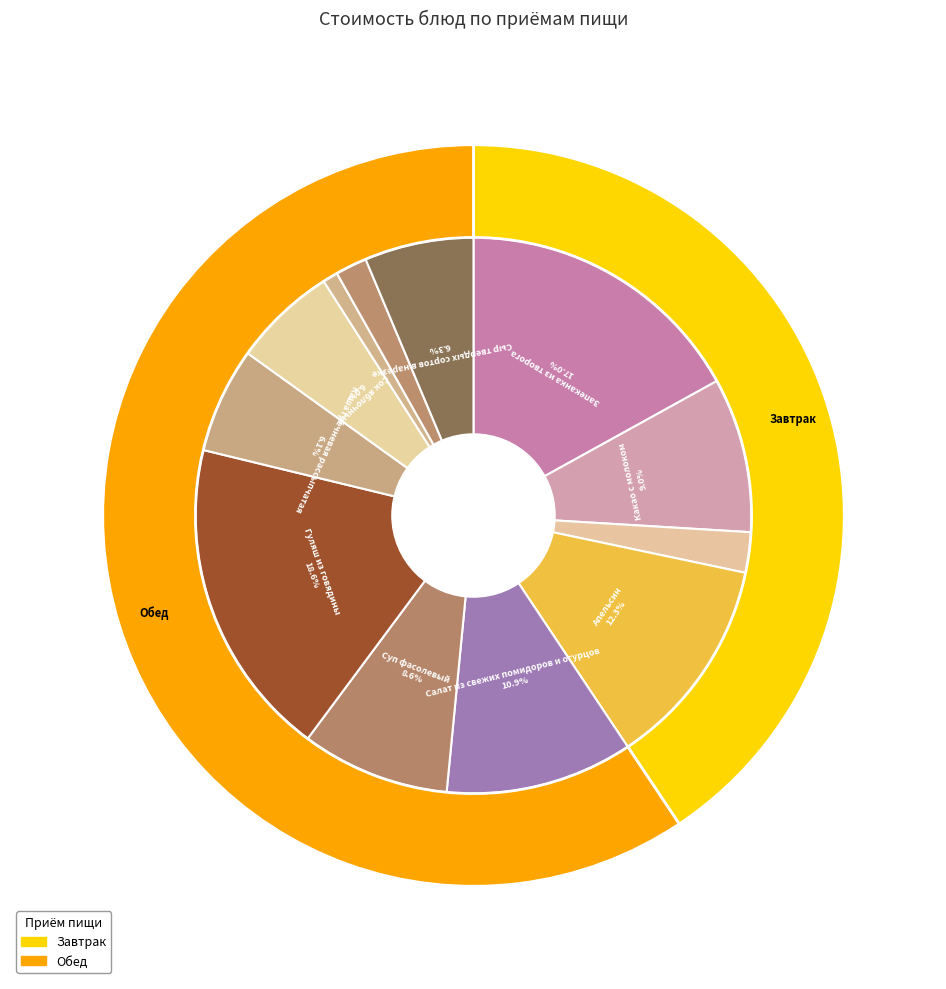

To the nearest percent, what is the difference between the largest and smallest slice percentages?

18%